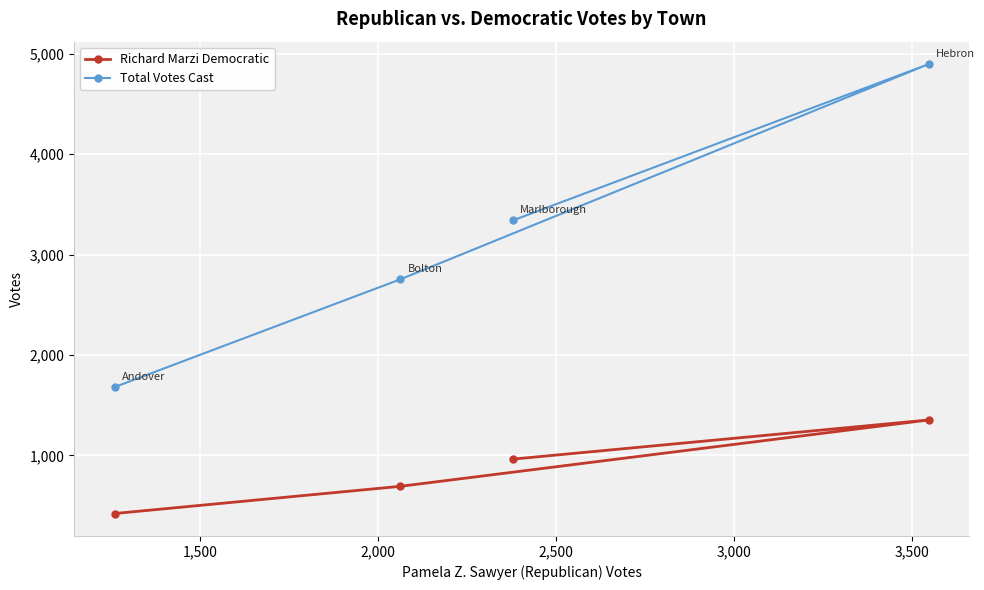

What are all the series names shown in the legend?

Richard Marzi Democratic, Total Votes Cast